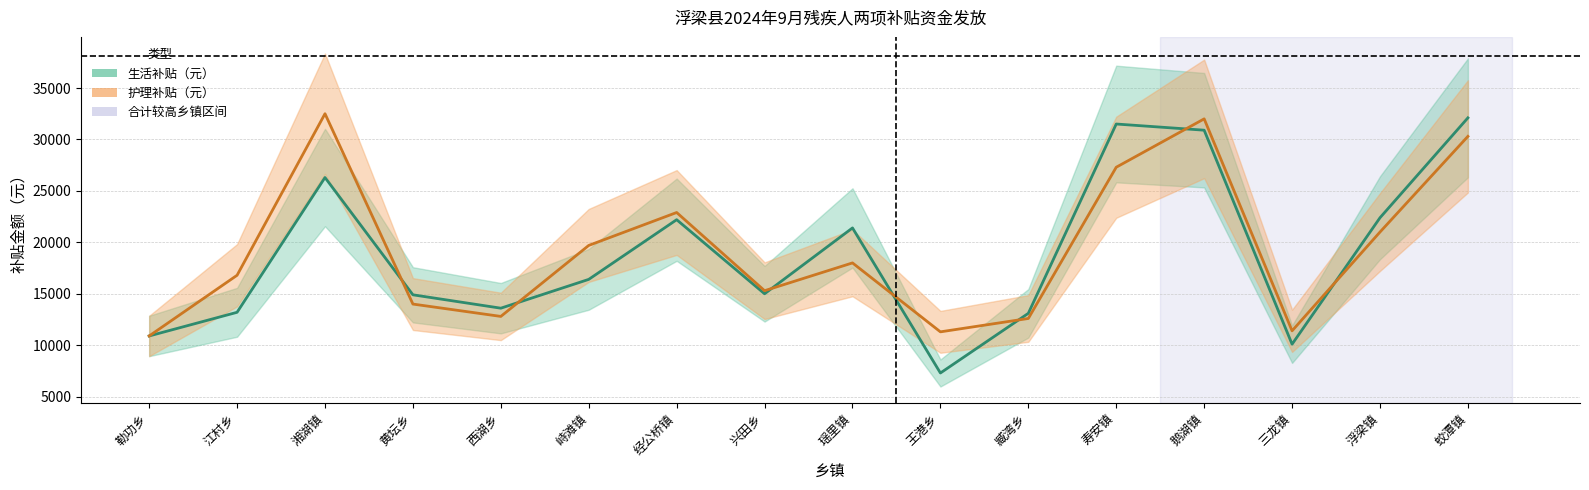

Reading left to right, transcribe all the data shown in this chart.

生活补贴（元）: 10900	13200	26300	14900	13600	16400	22200	15000	21400	7300	13100	31500	30900	10100	22390	32100
护理补贴（元）: 10900	16800	32500	14000	12800	19700	22900	15300	18000	11300	12600	27300	32000	11400	21000	30300